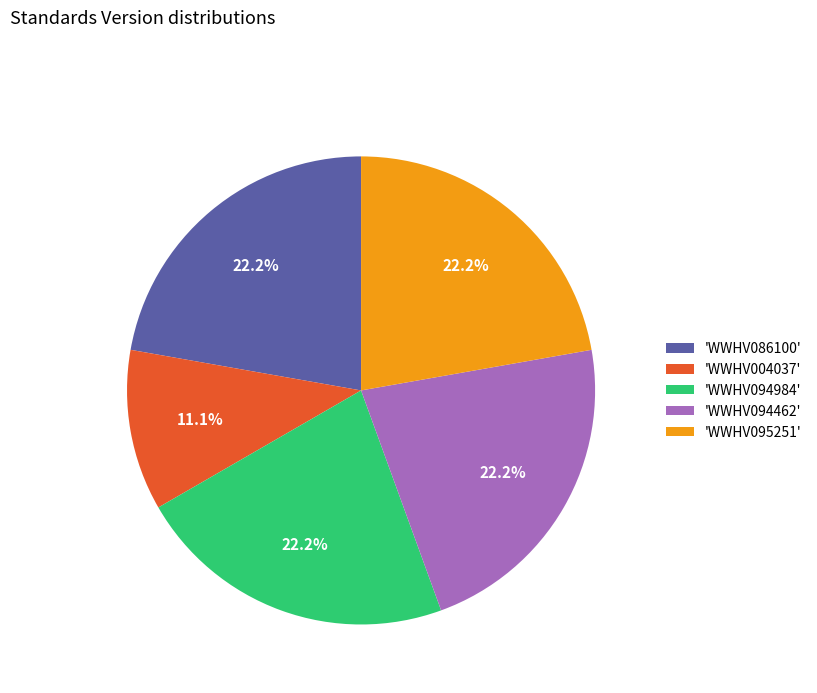

Between 'WWHV004037' and 'WWHV094462', which is larger?

'WWHV094462'